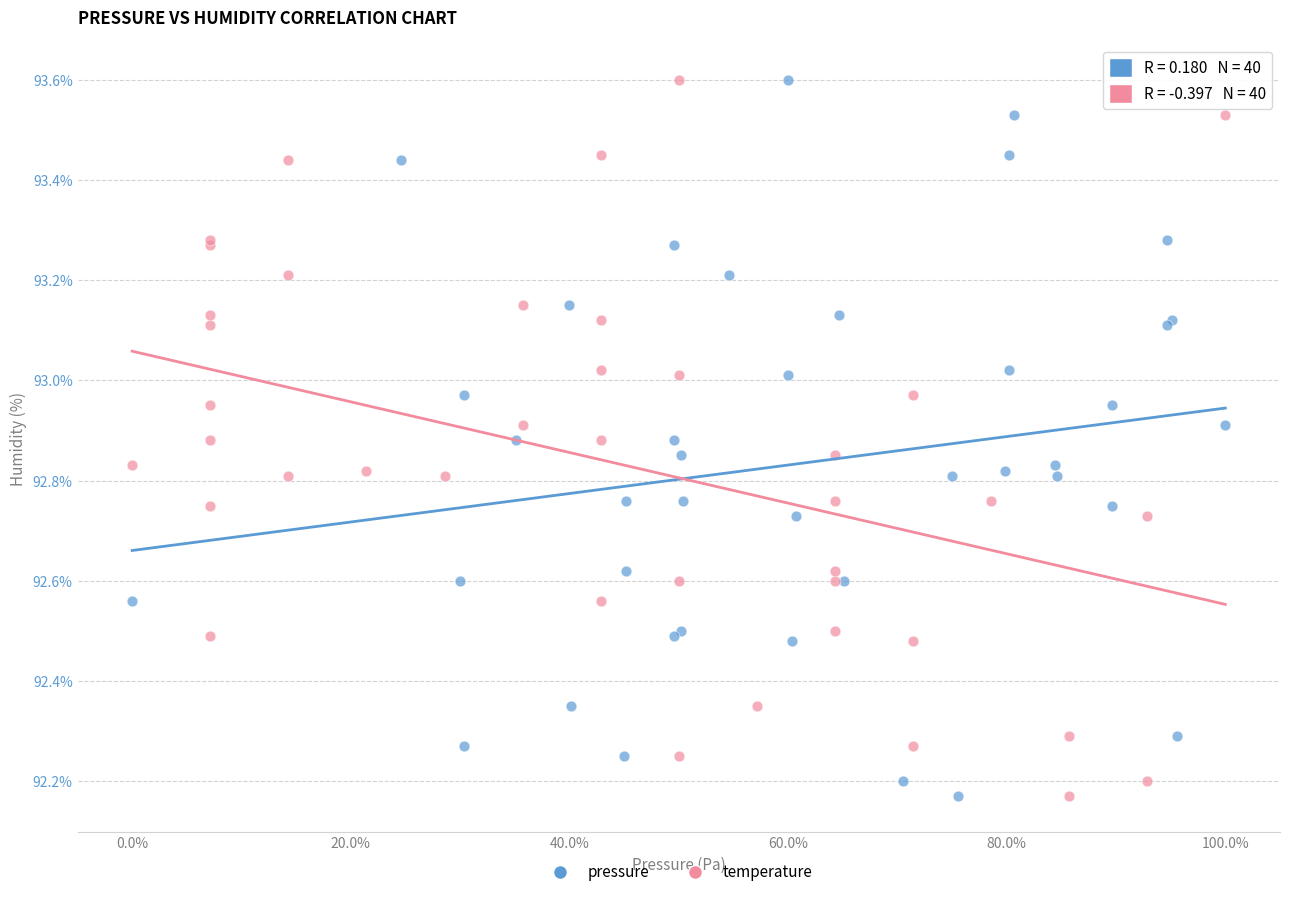

What are all the series names shown in the legend?

pressure, temperature